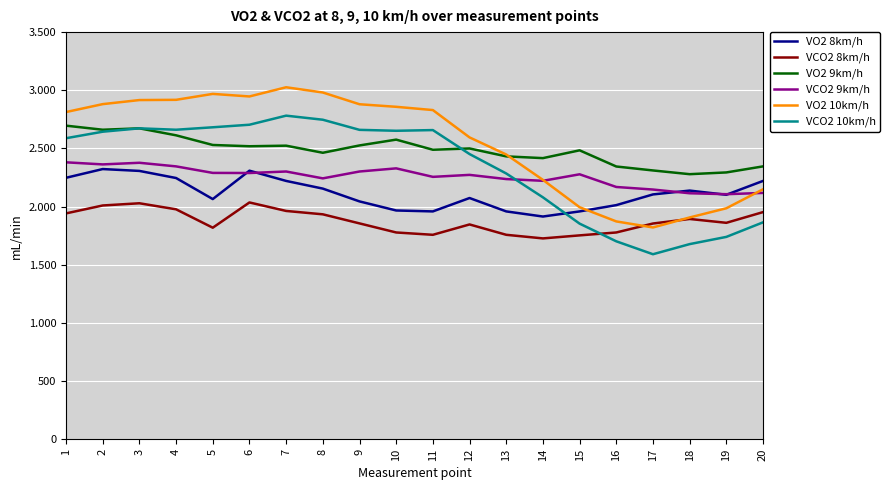

What are all the series names shown in the legend?

VO2 8km/h, VCO2 8km/h, VO2 9km/h, VCO2 9km/h, VO2 10km/h, VCO2 10km/h